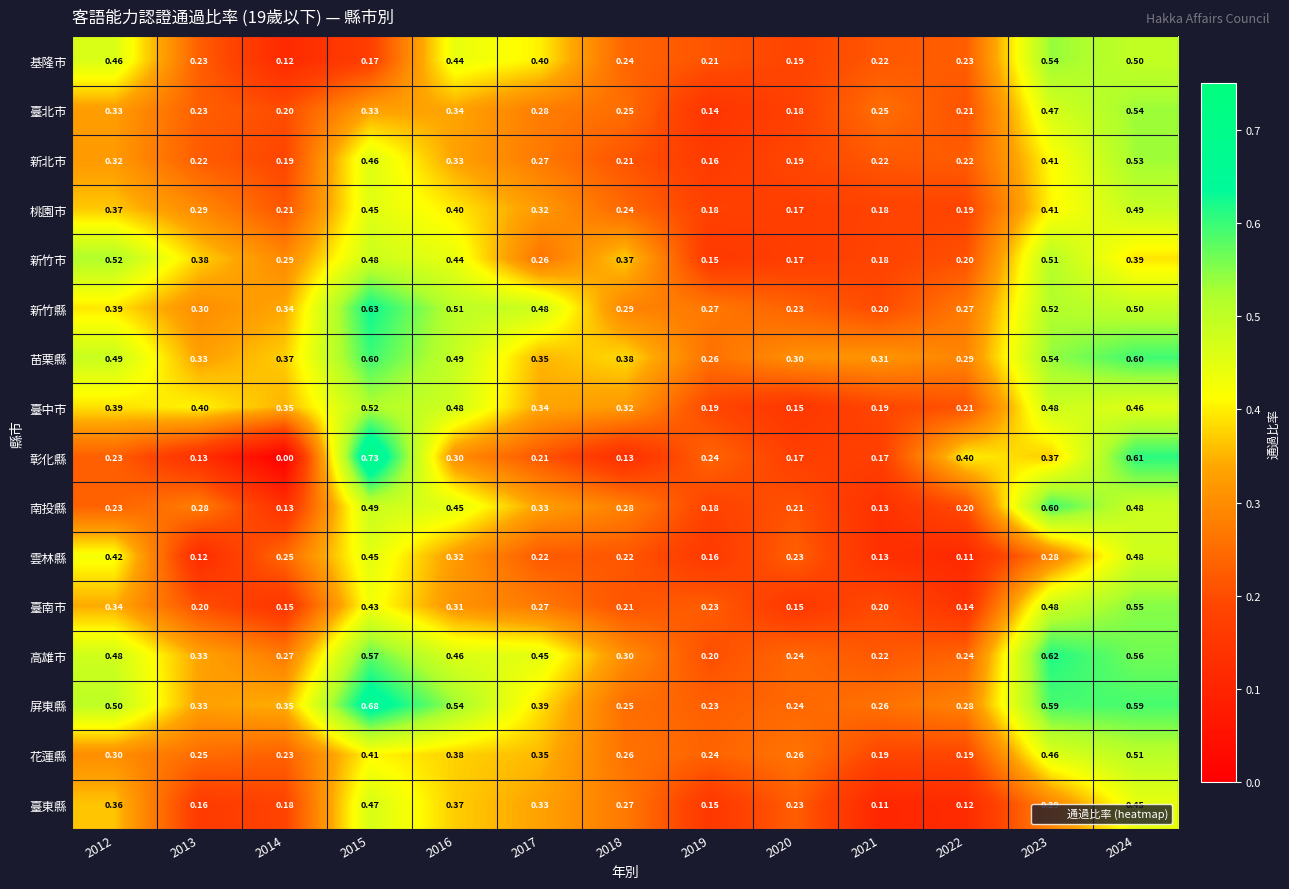

Which series changed the most between 2012 and 2023?

南投縣